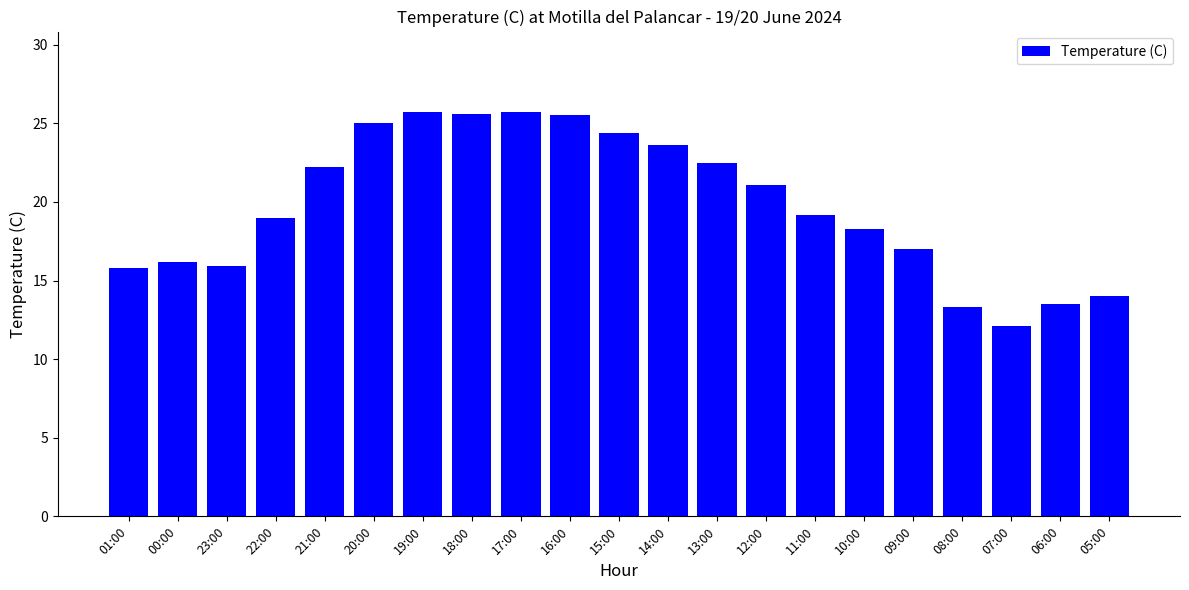

What is the smallest value displayed?

12.1